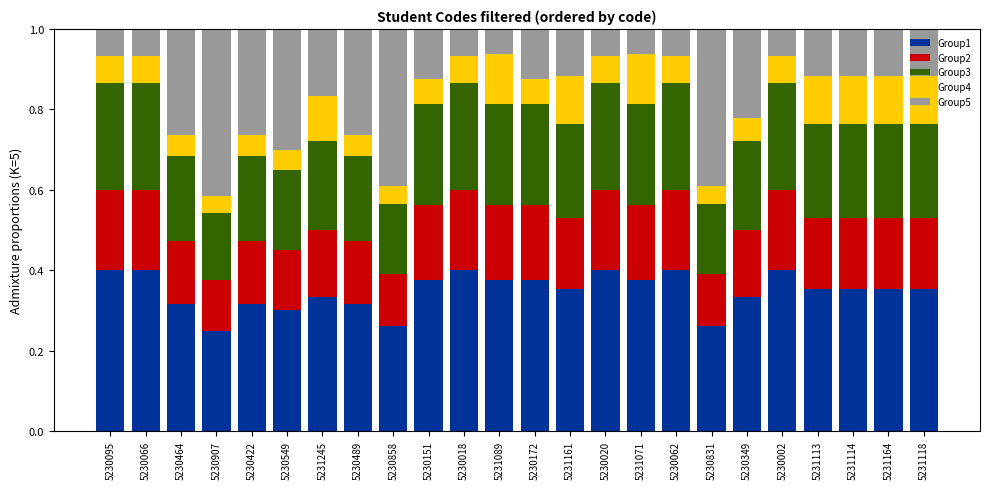

The Group1 series shows 0.3 at 5230489. True or false?

True